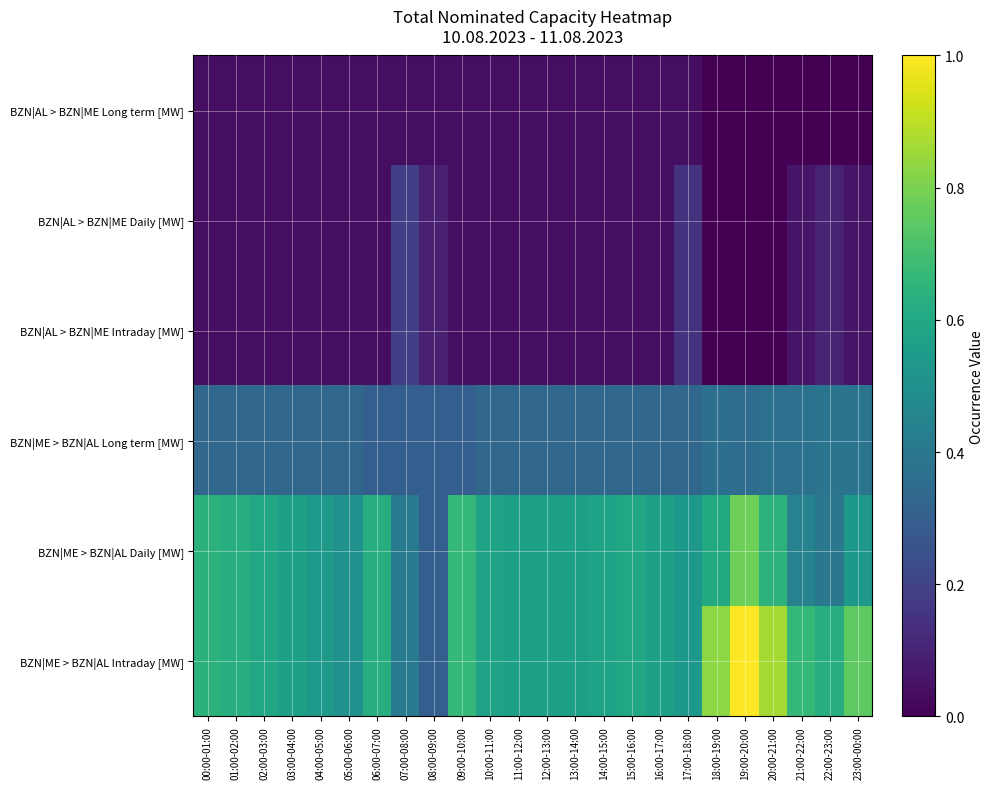

Which series has the widest spread of values?

BZN|ME > BZN|AL Intraday [MW]